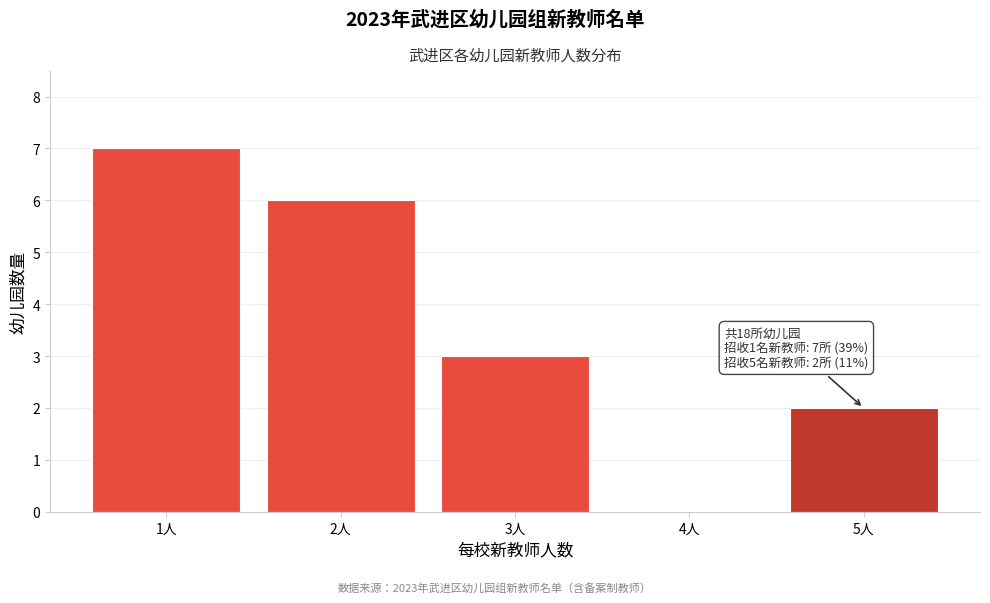

Reading left to right, list all the values displayed in this chart.

1人=7	2人=6	3人=3	4人=0	5人=2